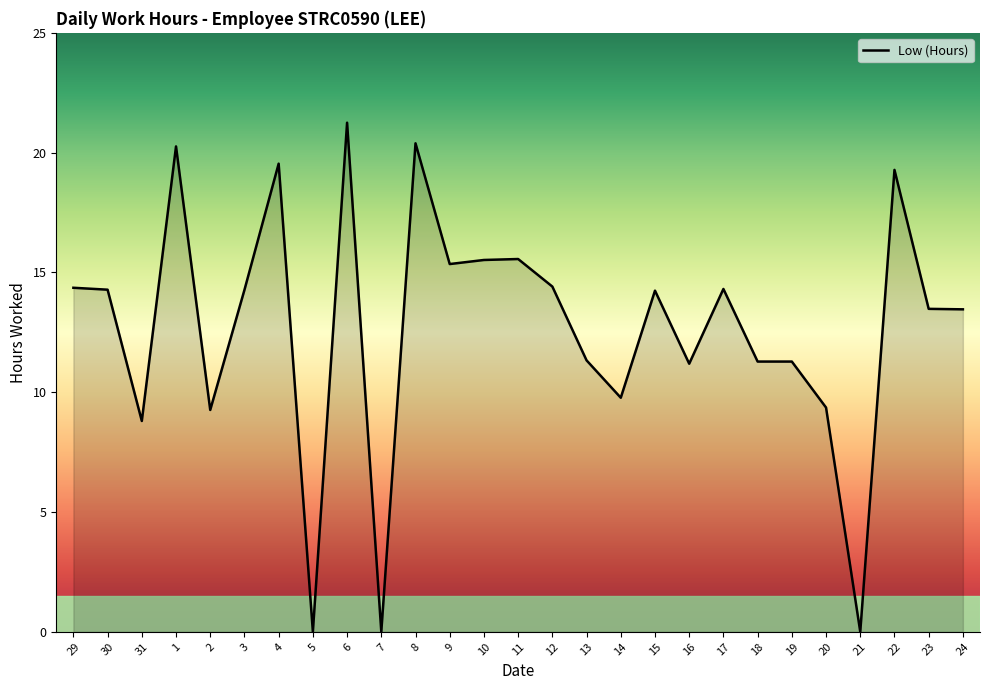

What position from the right is 29?

27